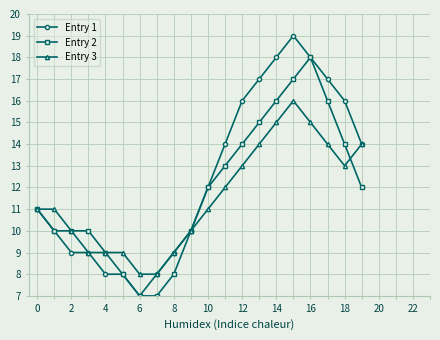

Which series has the largest total across all categories?

Entry 1